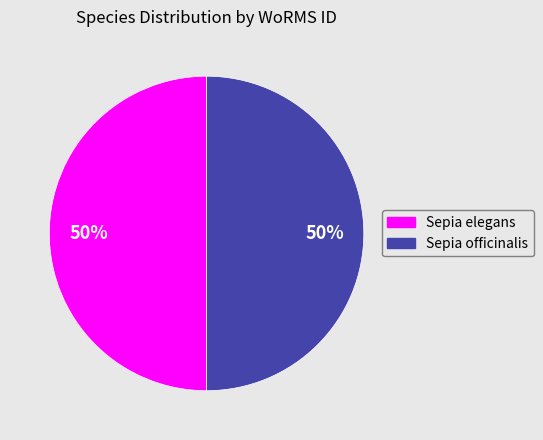

Combined, do Sepia elegans and Sepia officinalis account for over 50%?

Yes